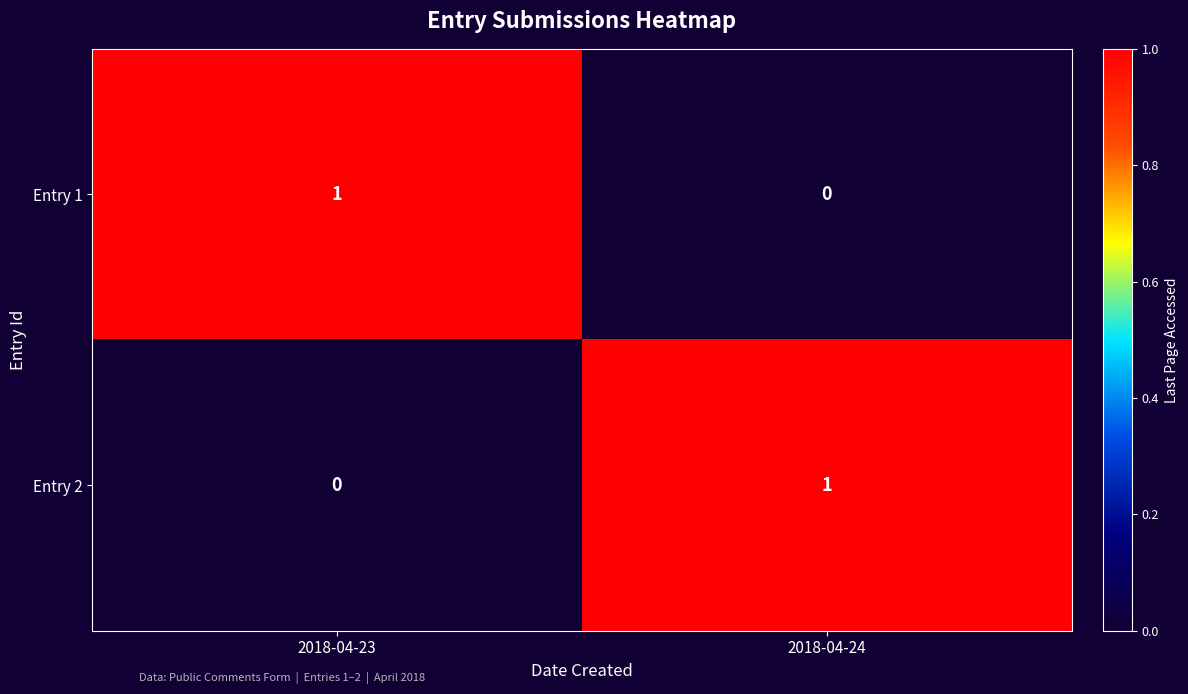

Rank the series at 2018-04-24 from highest to lowest value.

Entry 2, Entry 1